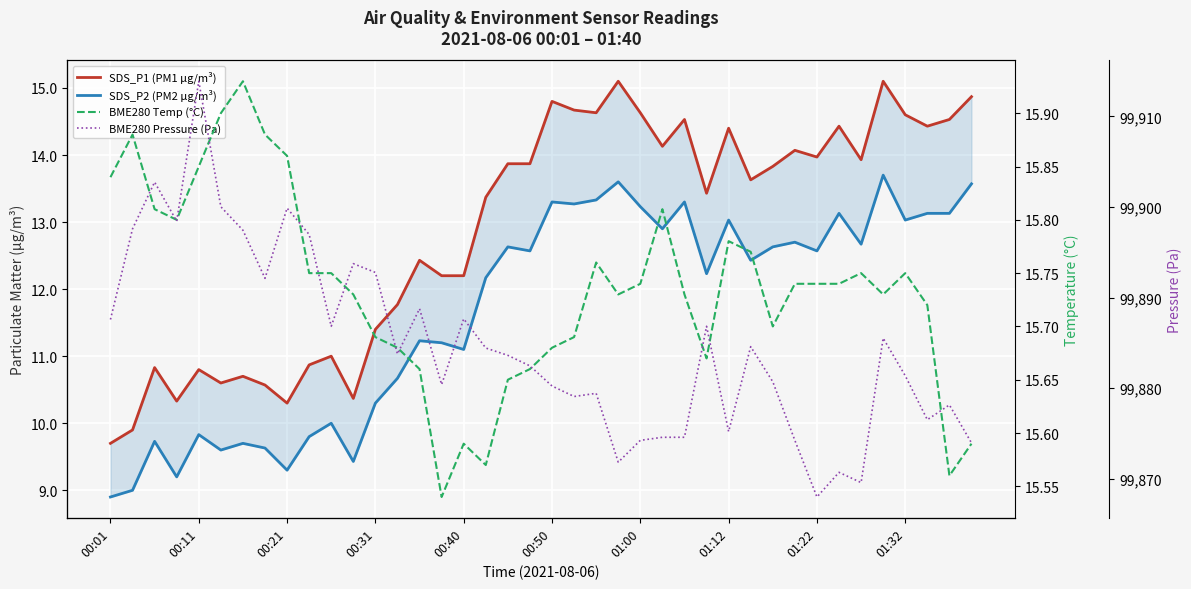

At which category does the chart reach its minimum across all series?

00:01